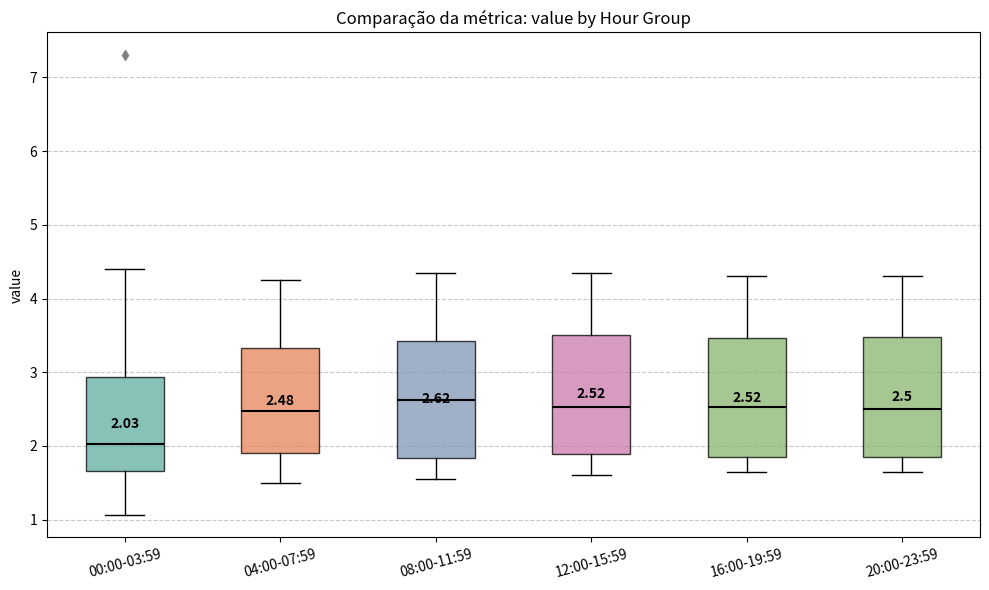

Which box's median line is the highest?

08:00-11:59